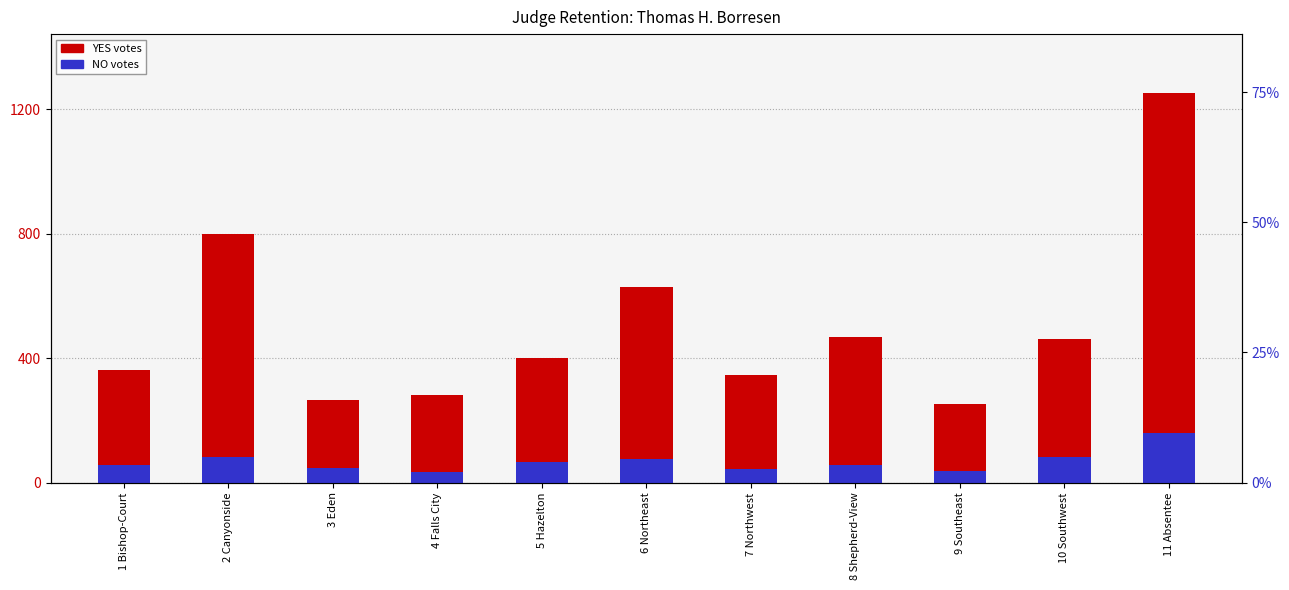

Reading left to right, transcribe all the data shown in this chart.

YES: 1 Bishop-Court=361	2 Canyonside=799	3 Eden=264	4 Falls City=281	5 Hazelton=400	6 Northeast=627	7 Northwest=347	8 Shepherd-View=469	9 Southeast=251	10 Southwest=462	11 Absentee=1253
NO: 1 Bishop-Court=55	2 Canyonside=81	3 Eden=46	4 Falls City=33	5 Hazelton=67	6 Northeast=75	7 Northwest=44	8 Shepherd-View=55	9 Southeast=37	10 Southwest=83	11 Absentee=159